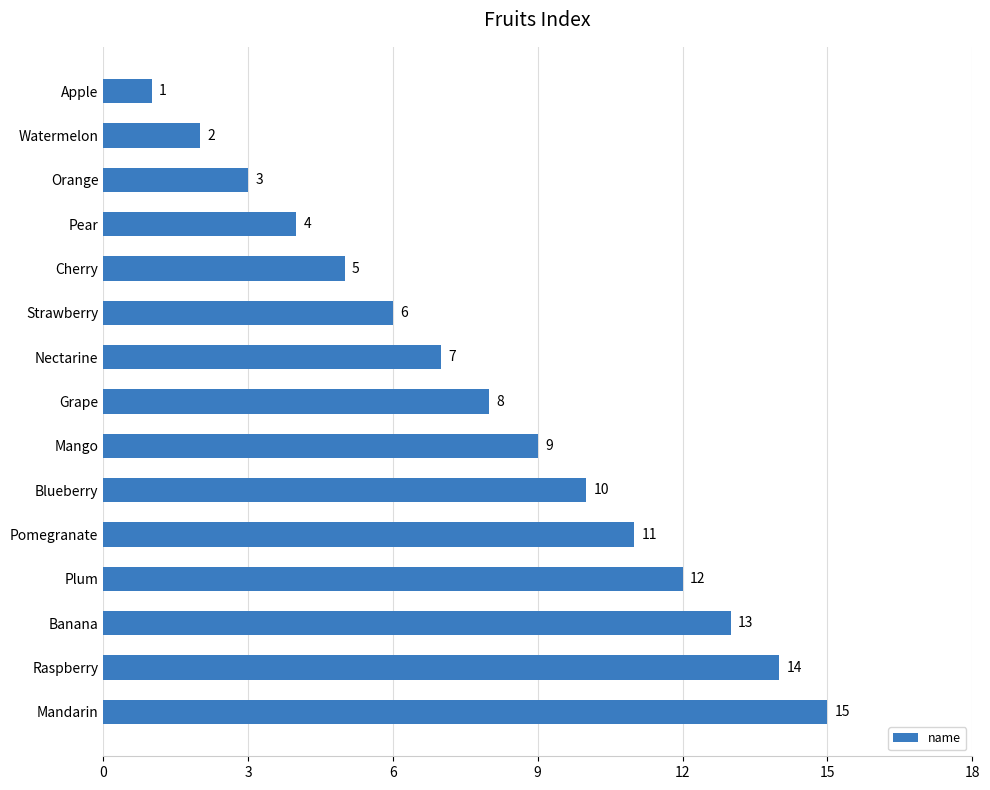

Where is the data nearest to the value 8?

Grape